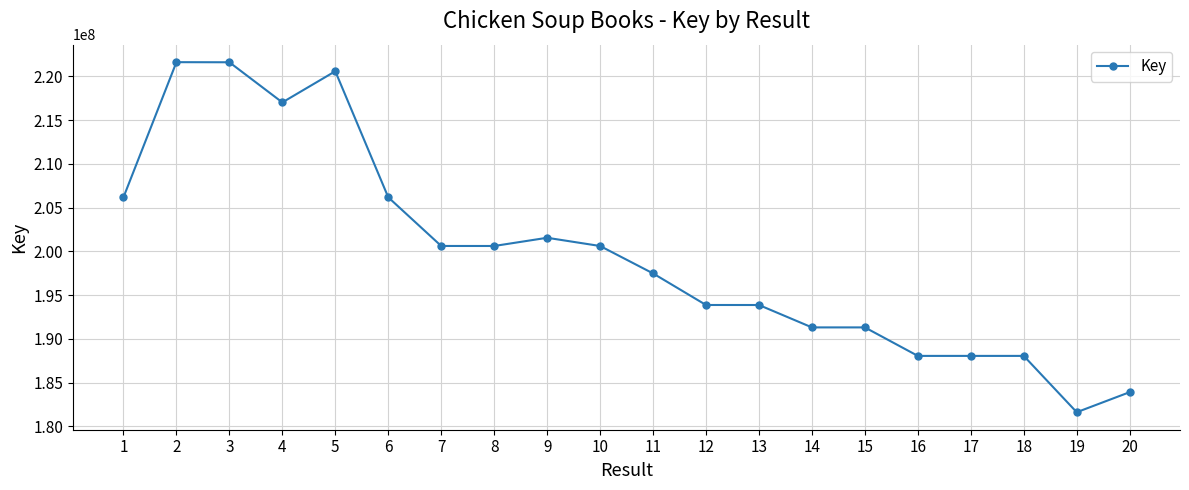

What is the greatest value displayed?

221608985